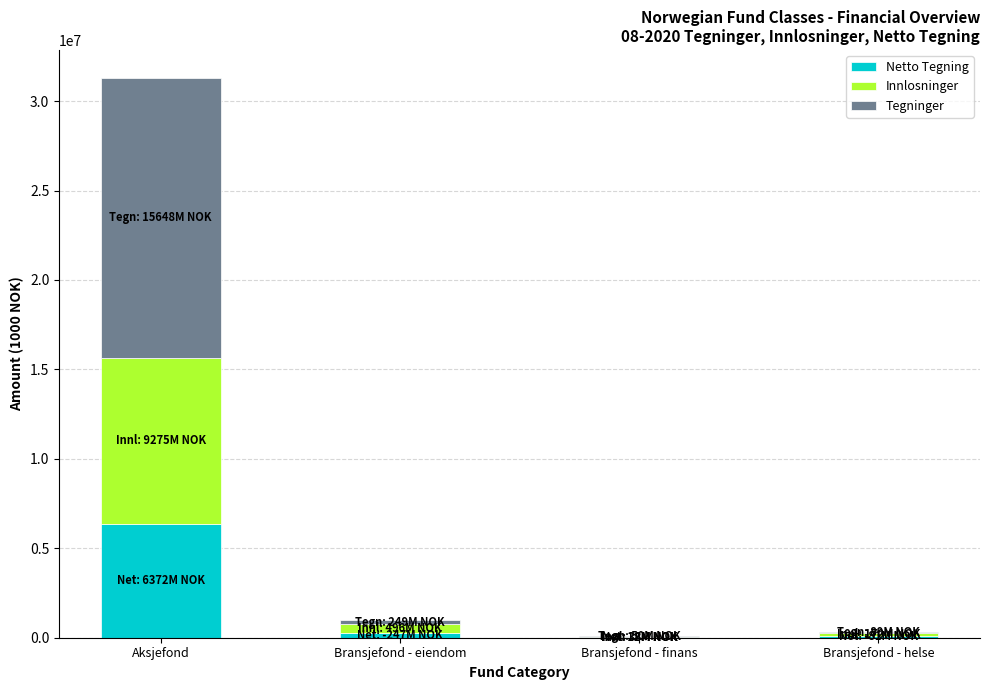

Are the bars horizontal?

No